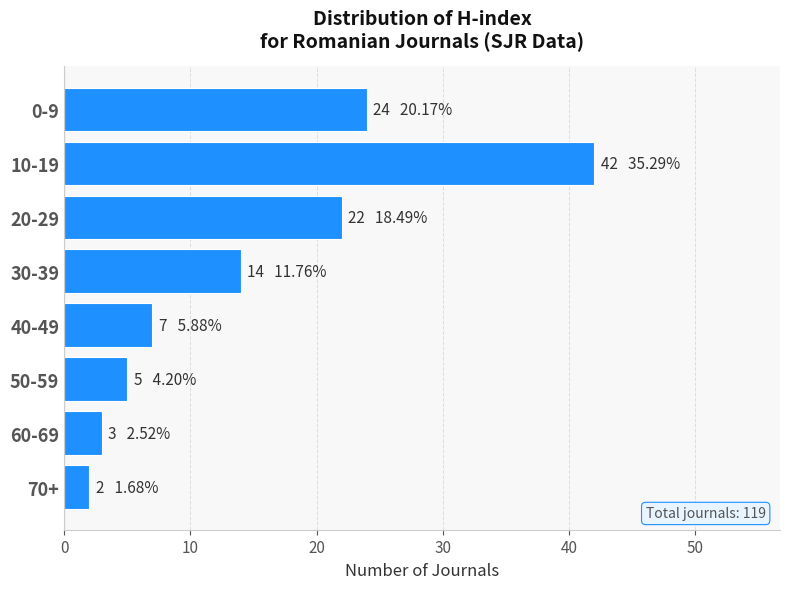

Reading top to bottom, extract all data points from this chart.

0-9=24	10-19=42	20-29=22	30-39=14	40-49=7	50-59=5	60-69=3	70+=2